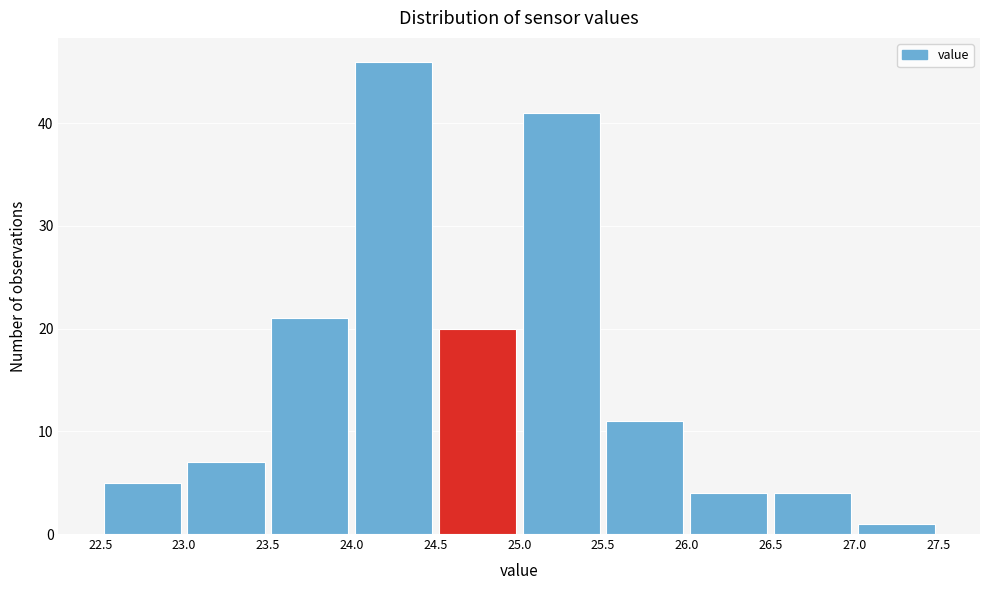

Reading left to right, transcribe this chart: for each bar, give the range it covers on the x-axis and its height. The values are not printed on the chart, so give them approximately, as read against the axis.

22.5 to 23.0: 5
23.0 to 23.5: 7
23.5 to 24.0: 21
24.0 to 24.5: 46
24.5 to 25.0: 20
25.0 to 25.5: 41
25.5 to 26.0: 11
26.0 to 26.5: 4
26.5 to 27.0: 4
27.0 to 27.5: 1